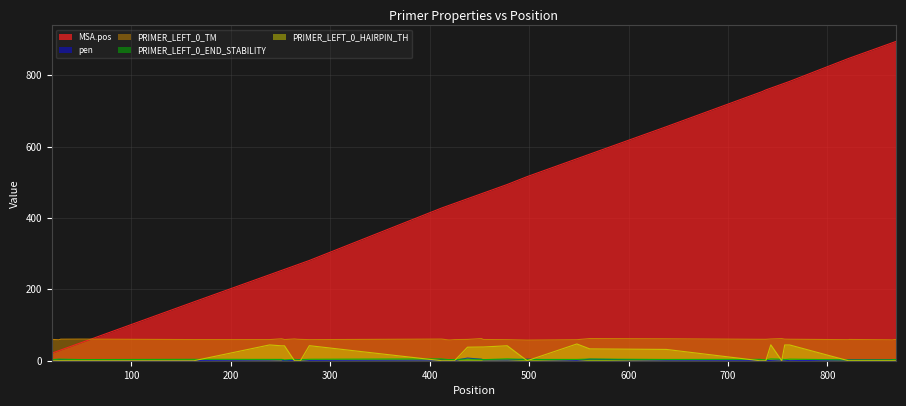

List the labels in order of MSA.pos value, smallest first.

20, 22, 27, 29, 50, 163, 239, 251, 253, 254, 264, 267, 270, 279, 412, 419, 421, 425, 438, 452, 454, 478, 498, 548, 561, 638, 732, 733, 734, 738, 743, 754, 757, 762, 821, 822, 862, 865, 868, 869